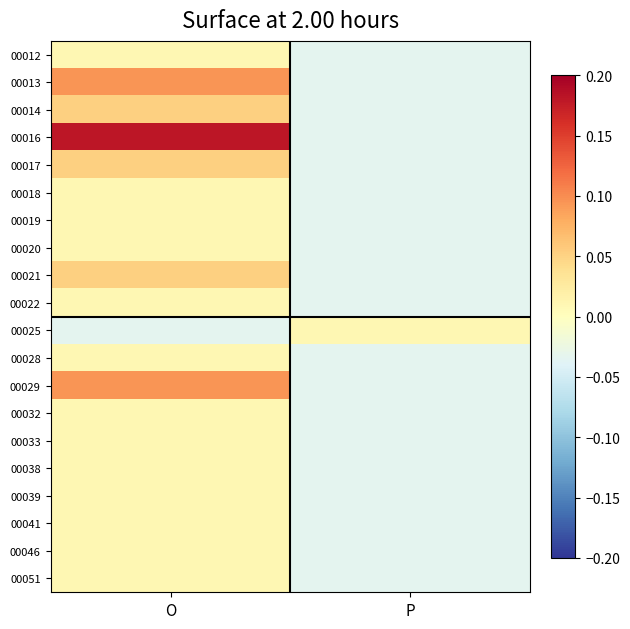

Rank the series by their maximum value, from highest to lowest.

00016, 00013, 00029, 00014, 00017, 00021, 00012, 00018, 00019, 00020, 00022, 00025, 00028, 00032, 00033, 00038, 00039, 00041, 00046, 00051